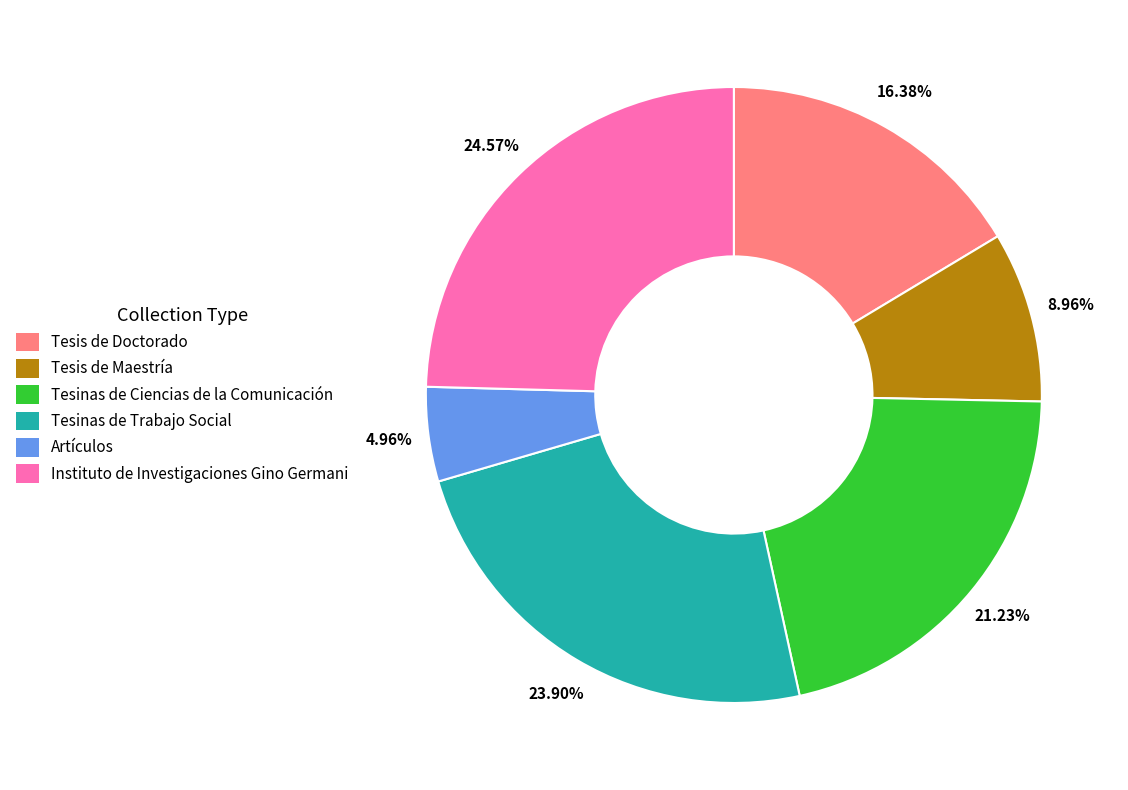

To the nearest percent, what is the difference between the Tesis de Maestría and Tesinas de Ciencias de la Comunicación slice percentages?

12%